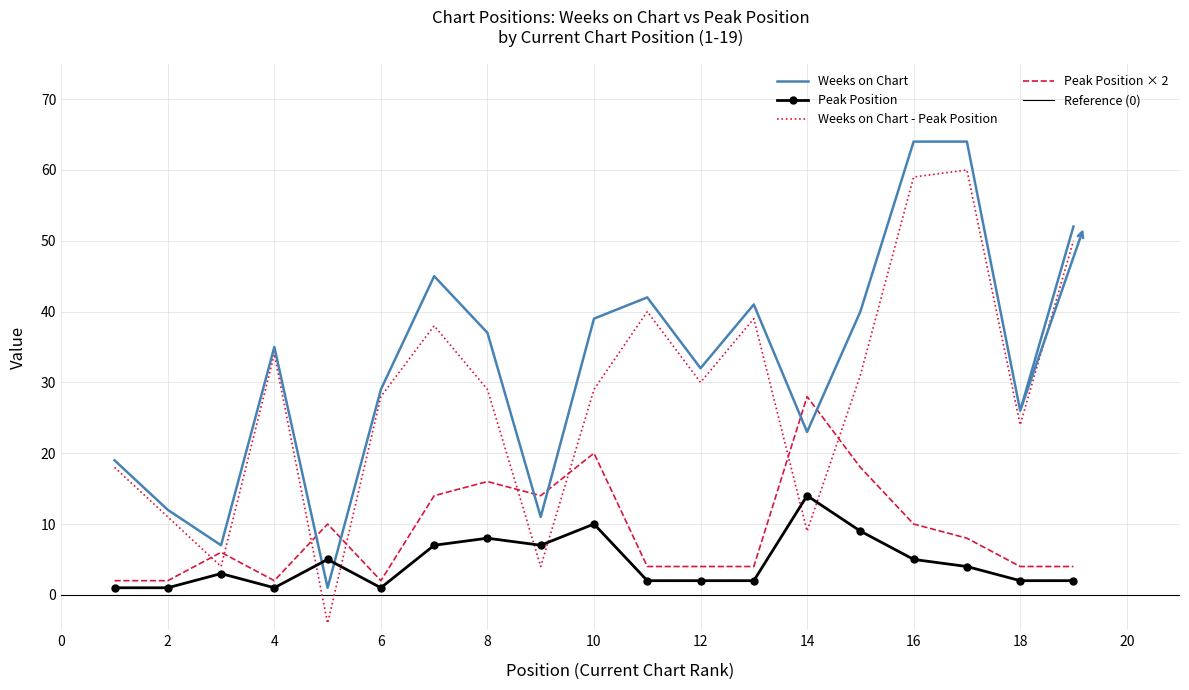

Rank the categories by Weeks on Chart value from highest to lowest.

16, 17, 19, 7, 11, 13, 15, 10, 8, 4, 12, 6, 18, 14, 1, 2, 9, 3, 5